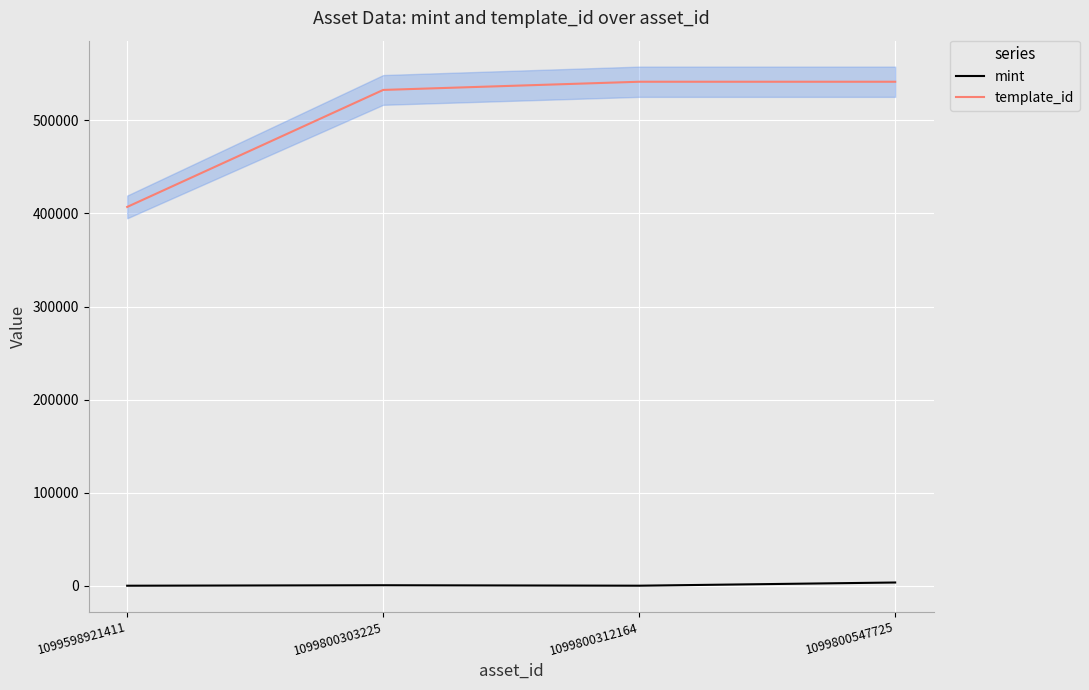

True or false: mint and template_id cross at least once.

False